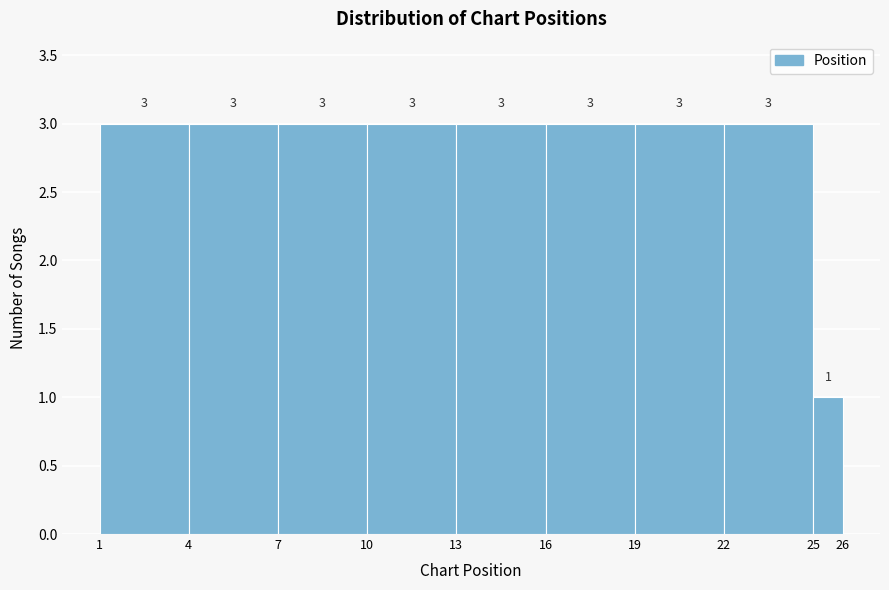

Reading left to right, list every bar in this chart as the range it spans on the x-axis followed by its height.

1 to 4: 3
4 to 7: 3
7 to 10: 3
10 to 13: 3
13 to 16: 3
16 to 19: 3
19 to 22: 3
22 to 25: 3
25 to 26: 1